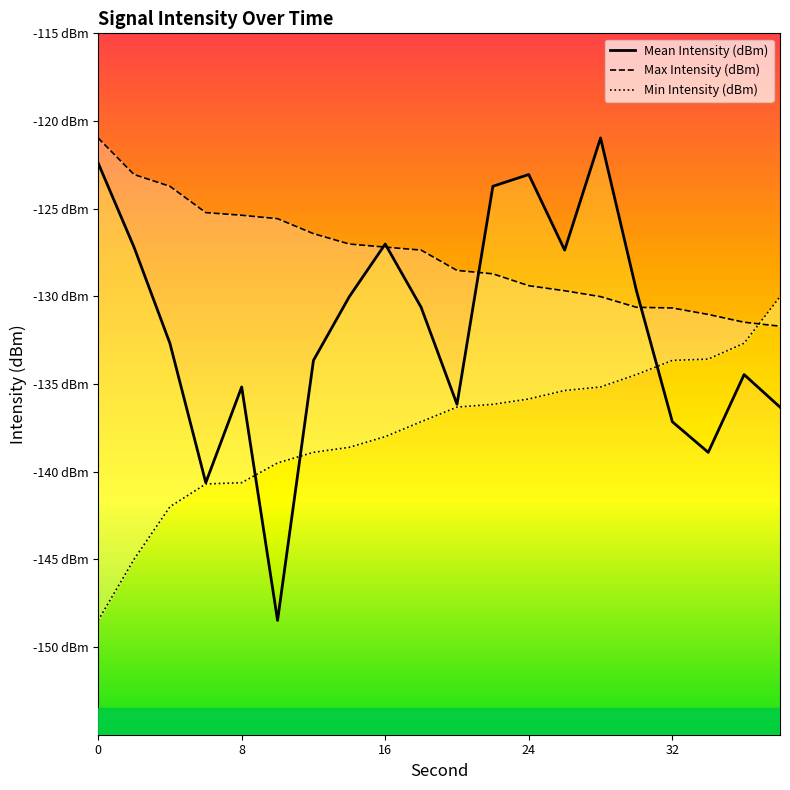

True or false: Max Intensity (dBm) has more than 0 points higher than both neighbors.

False